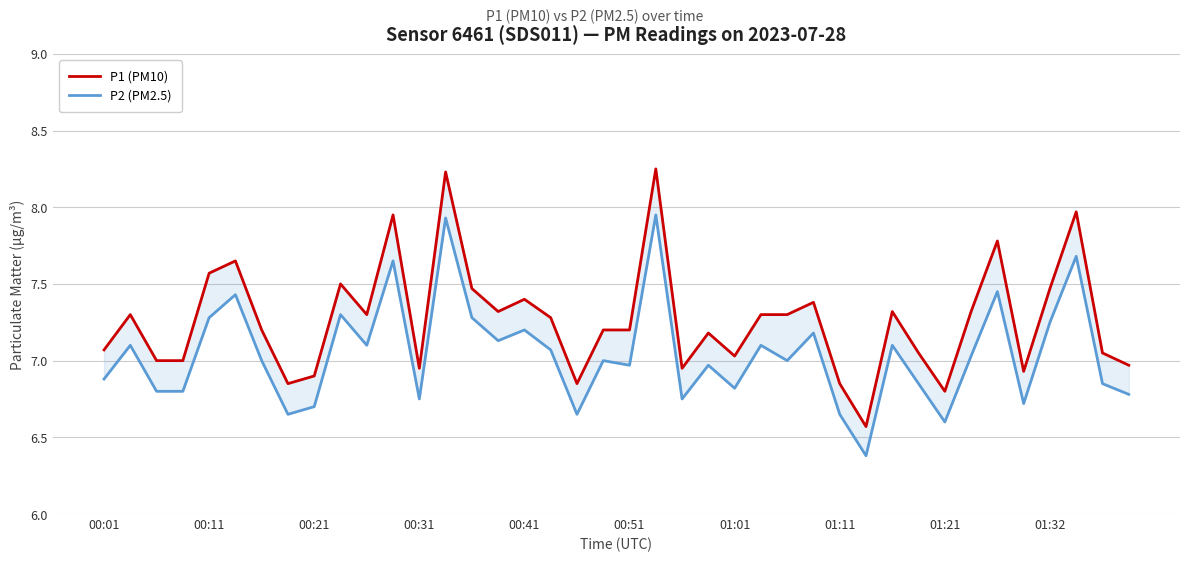

True or false: P1 (PM10) and P2 (PM2.5) cross at least once.

False